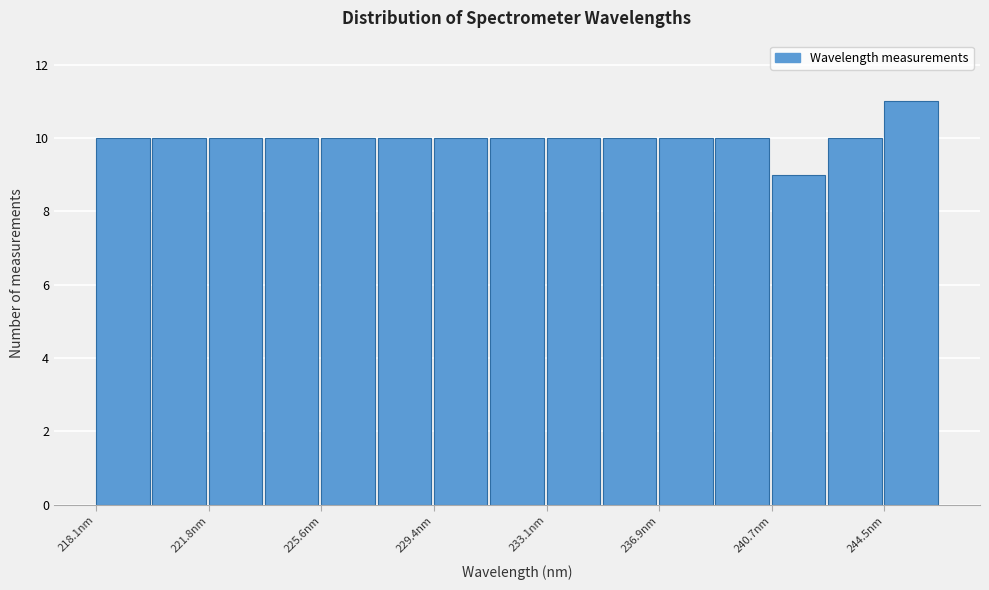

Around what value on the x-axis is the tallest bar? Give the approximate position of its centre, as read against the axis.

245.5